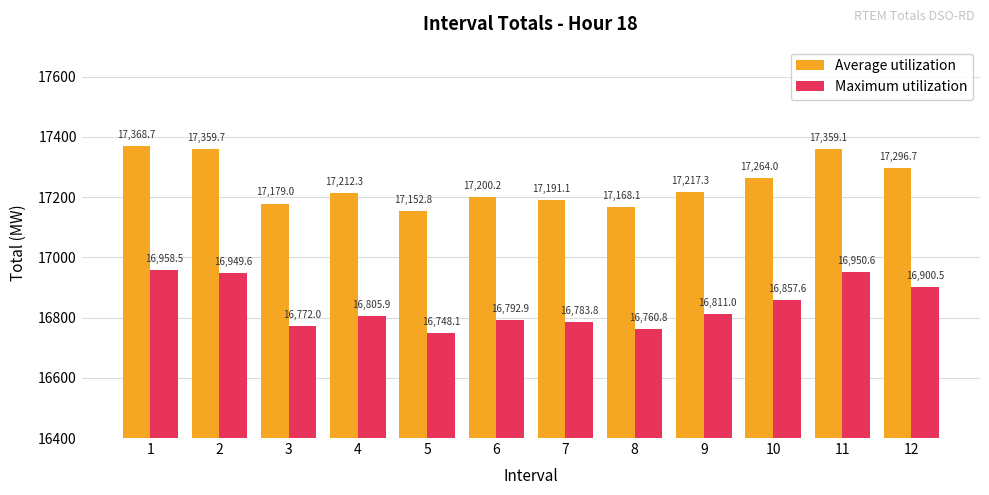

At how many categories does at least one series exceed 16881?

12